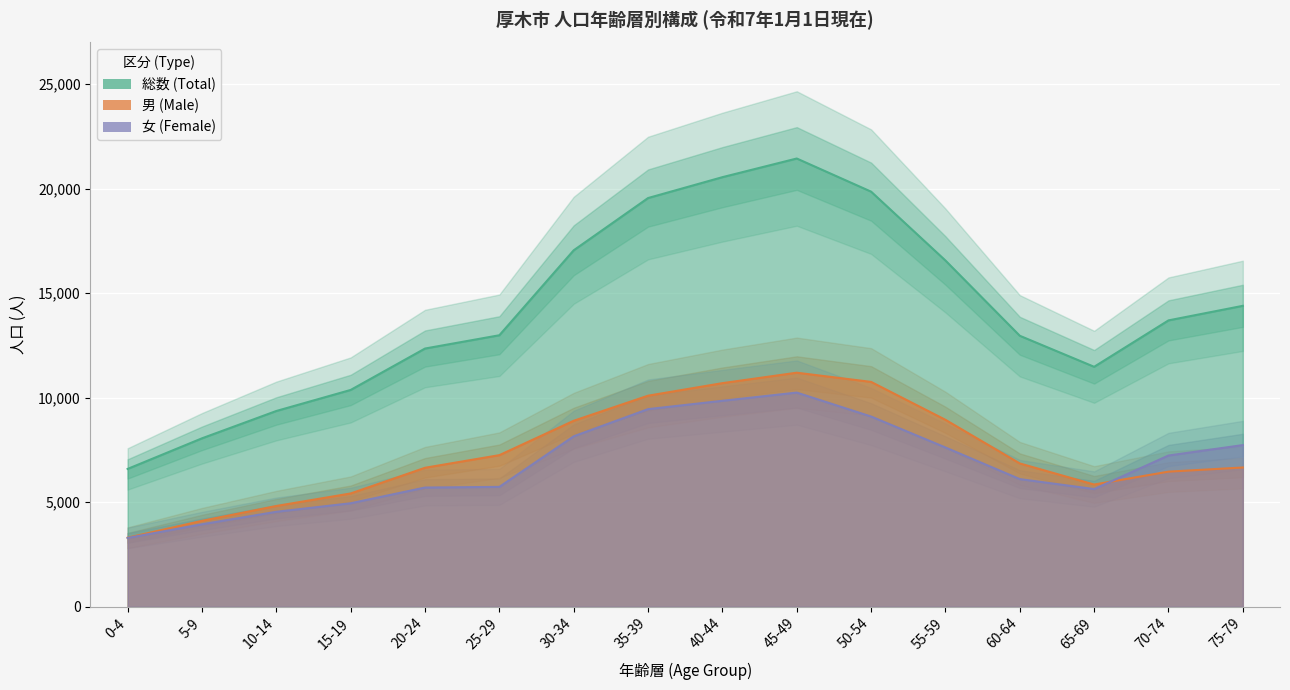

At which category does the chart reach its minimum across all series?

0-4